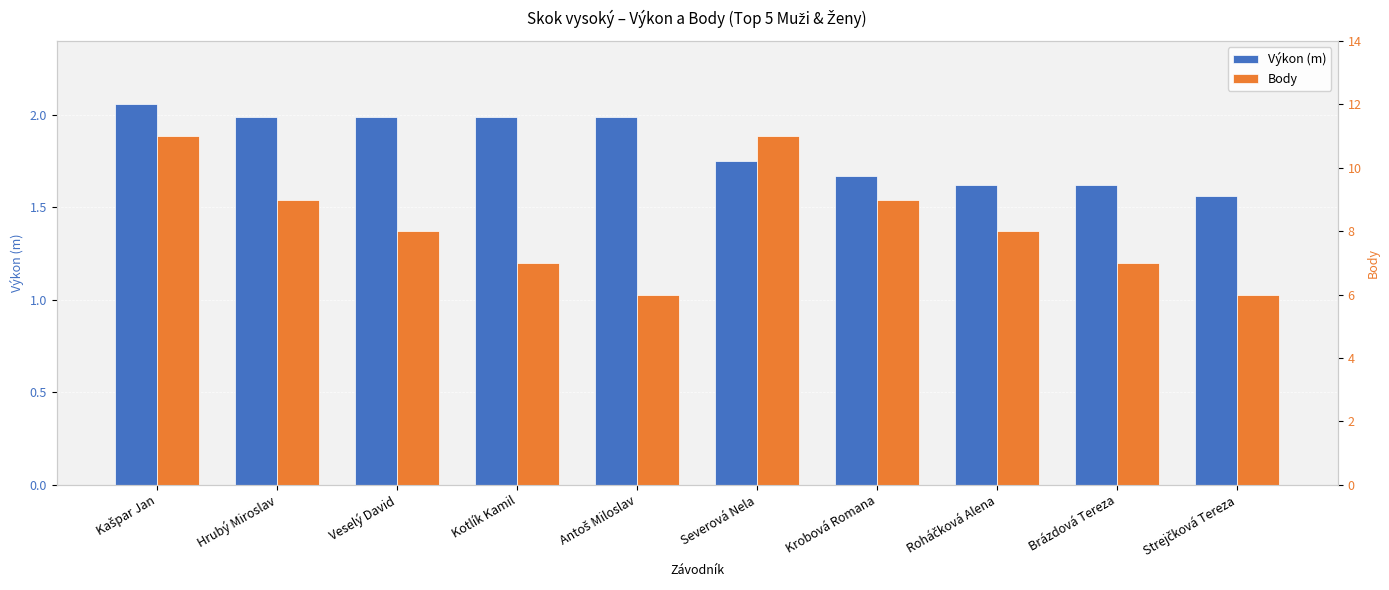

Is it true that Výkon (m) equals 2.1 at Kašpar Jan?

True